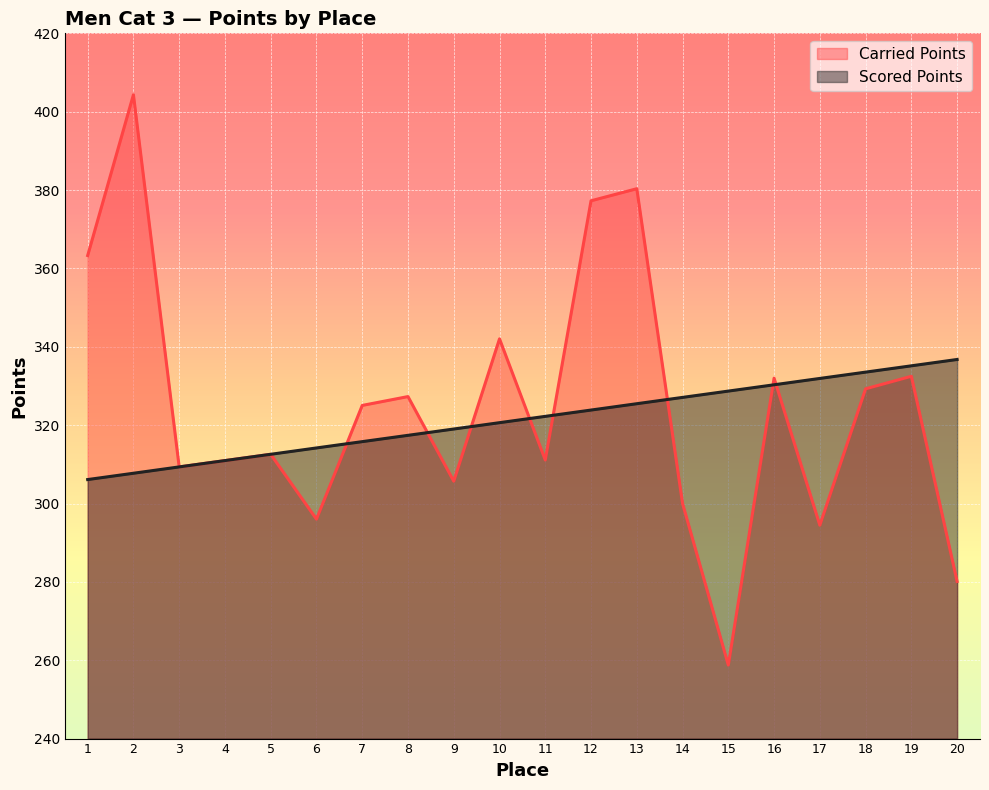

Rank the series by their maximum value, from highest to lowest.

Carried Points, Scored Points